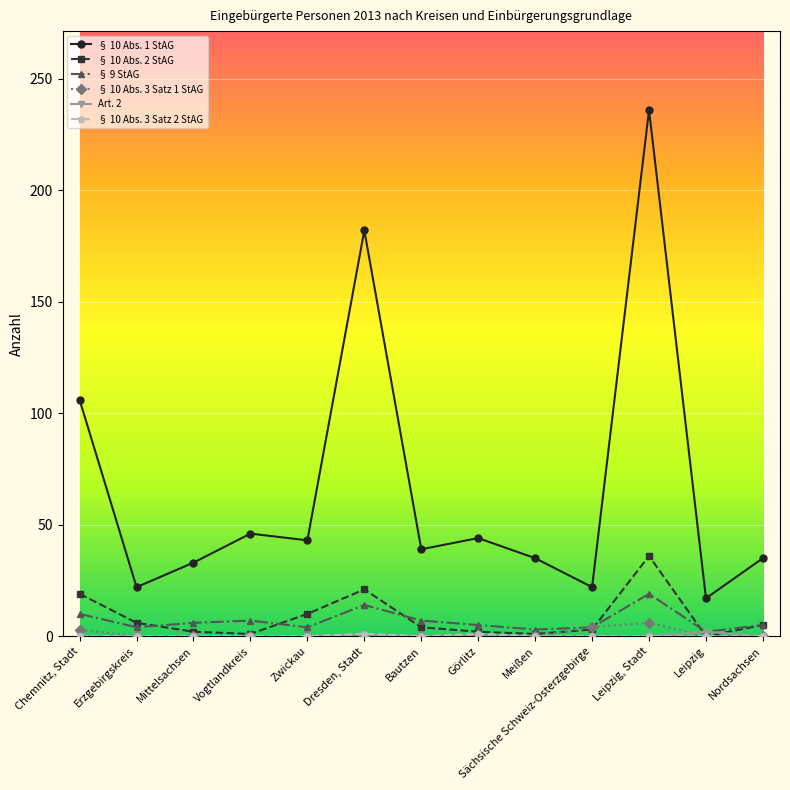

What is the label of the 7th point from the right?

Bautzen